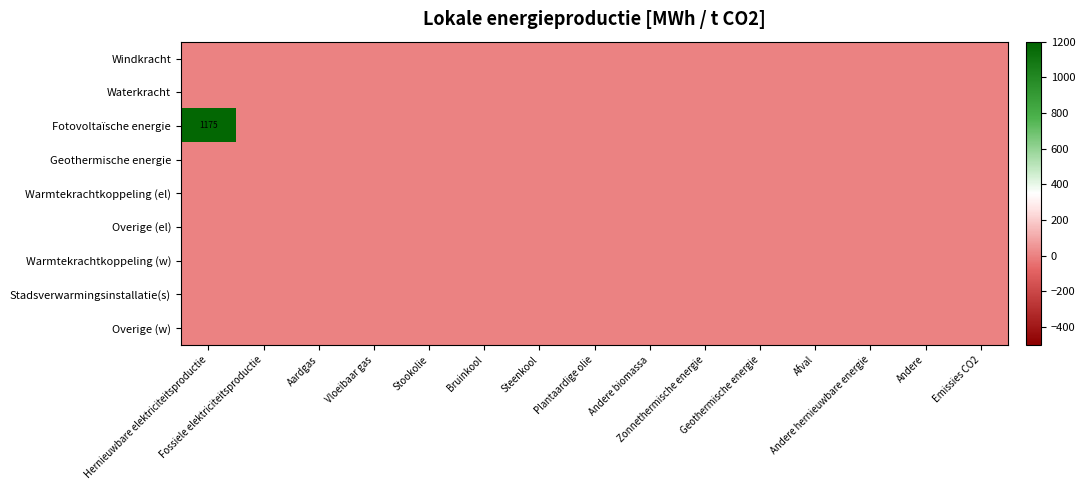

At Emissies CO2, list the series in order from smallest to largest.

Windkracht, Waterkracht, Fotovoltaïsche energie, Geothermische energie, Warmtekrachtkoppeling (el), Overige (el), Warmtekrachtkoppeling (w), Stadsverwarmingsinstallatie(s), Overige (w)